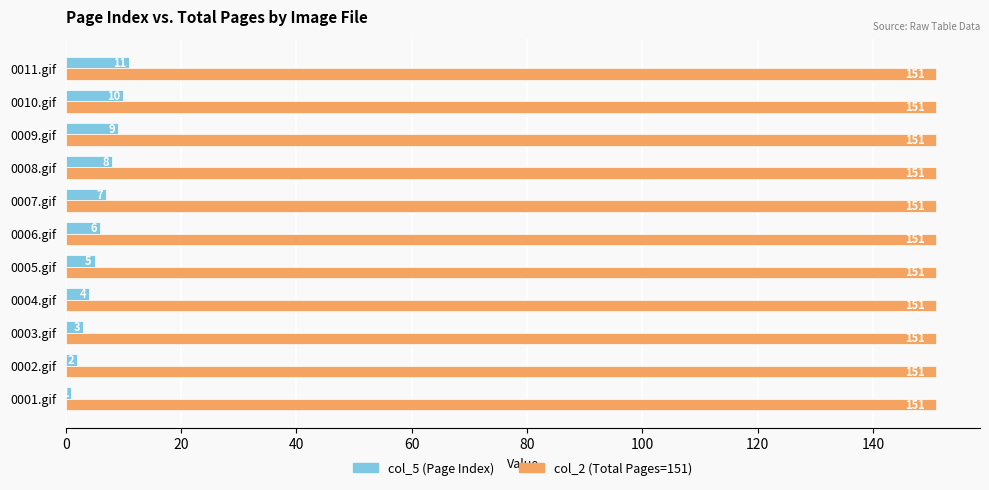

Rank the series by their maximum value, from highest to lowest.

col_2 (Total Pages=151), col_5 (Page Index)